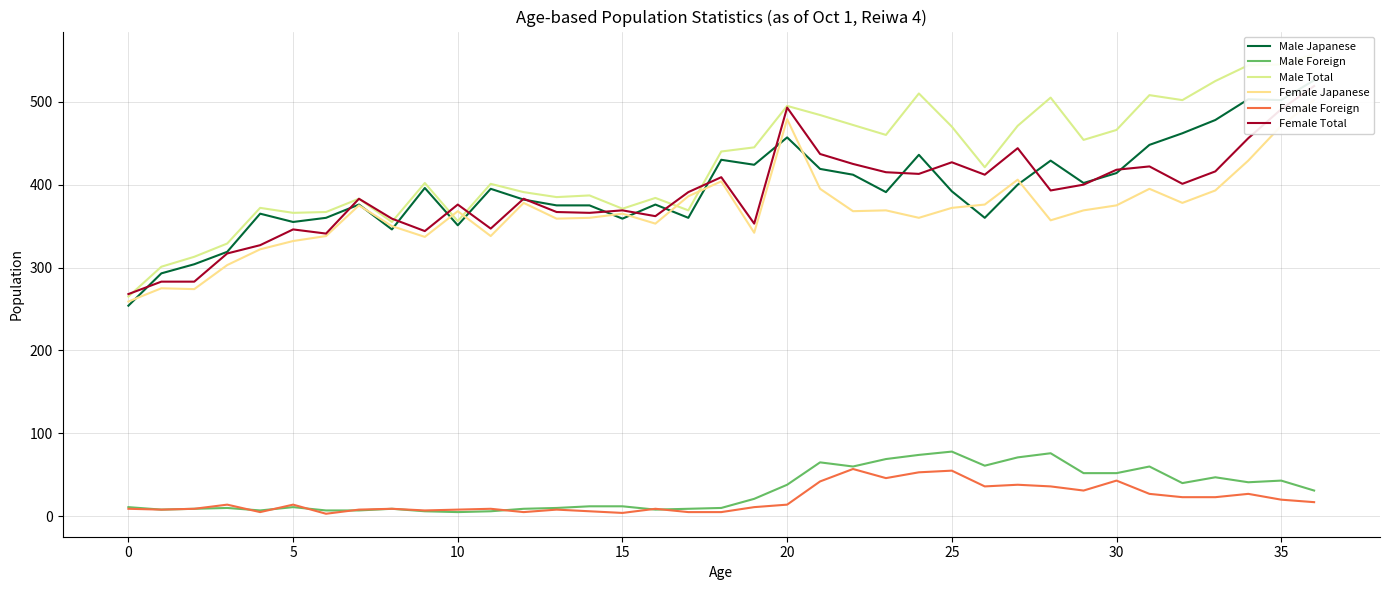

Is it true that Male Foreign equals 12 at 14?

True